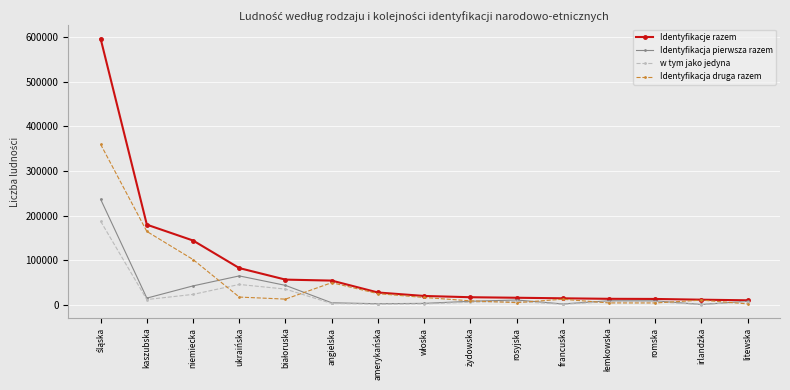

What is the sum of the Identyfikacja druga razem values at rosyjska and niemiecka?

106636